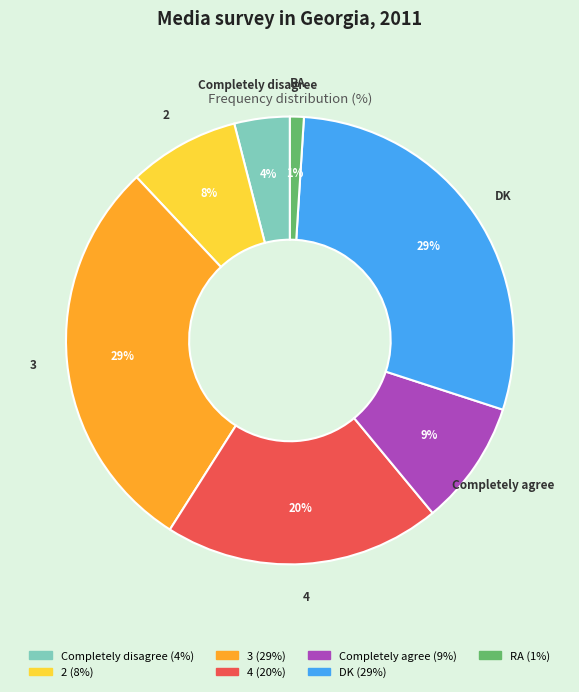

Which slice is the smallest?

RA